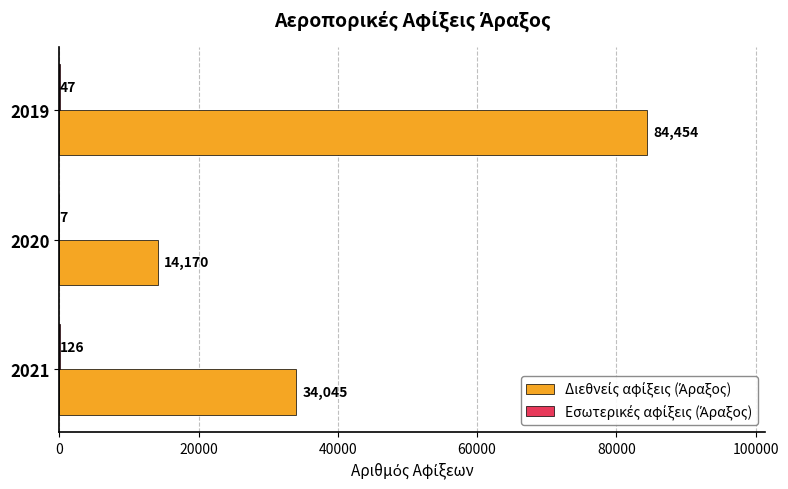

What is the total value across all series at 2020?

14177